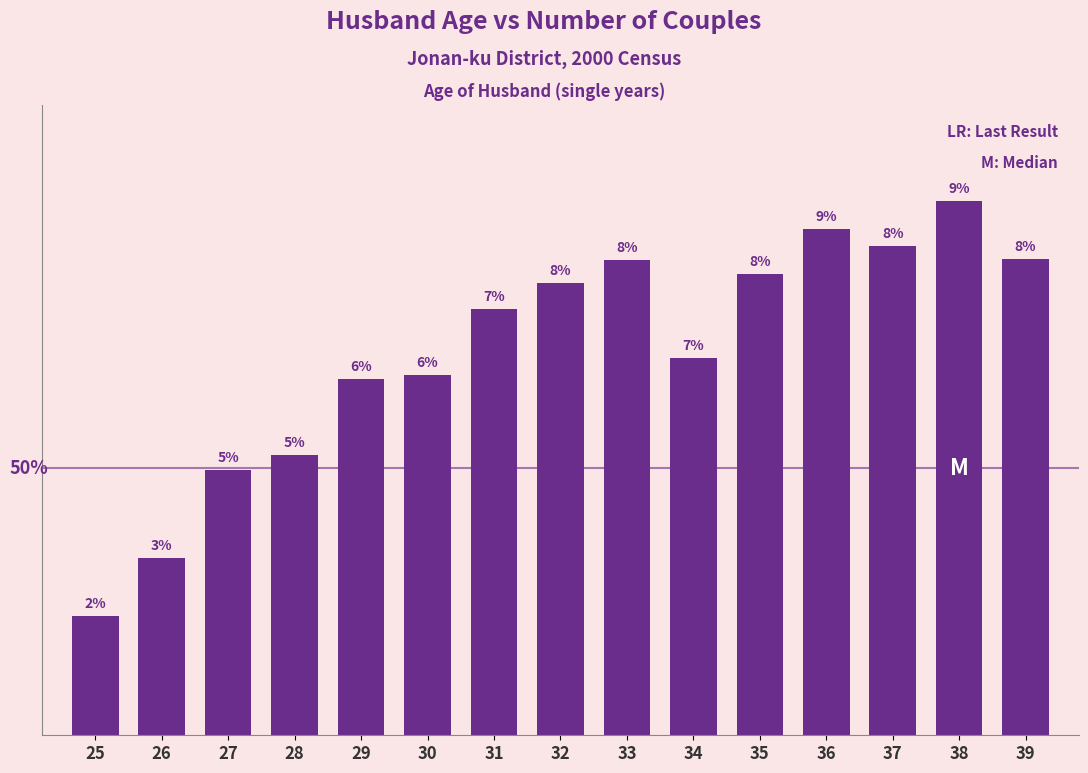

Does the chart contain any negative values?

No